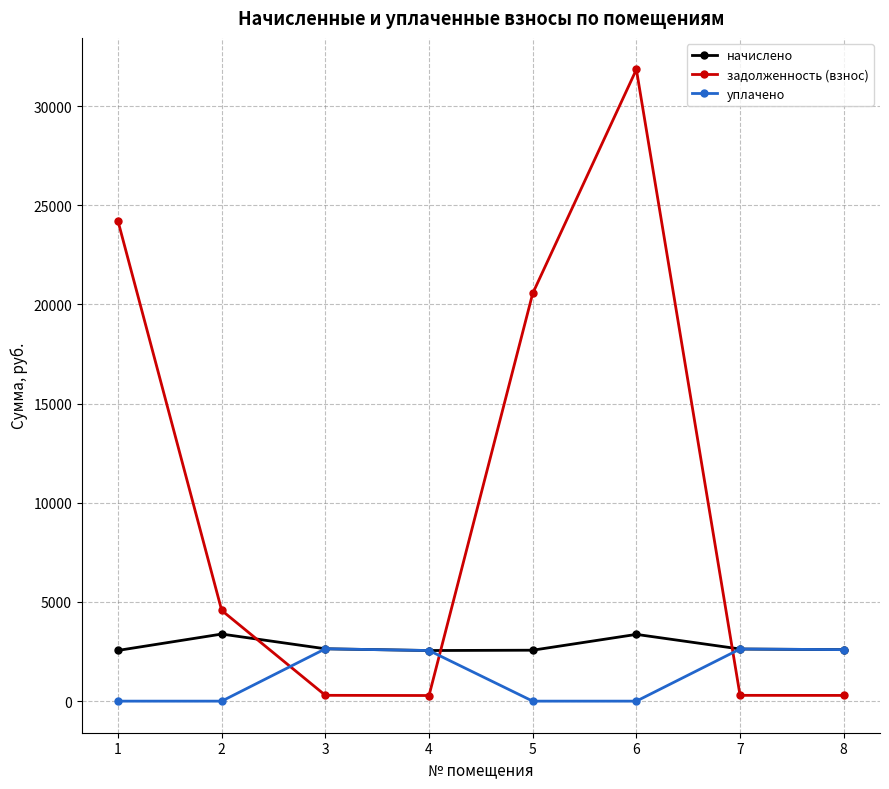

Which series has the widest spread of values?

задолженность (взнос)